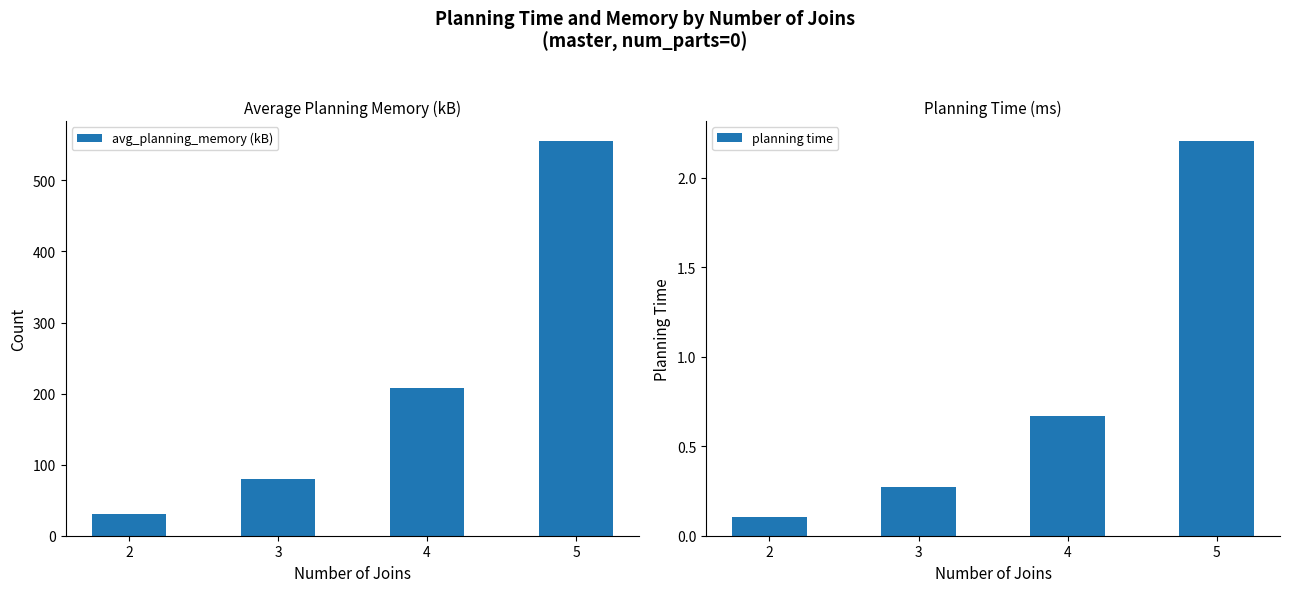

Reading left to right, transcribe all the data shown in this chart.

avg_planning_memory (kB): 2=30.0	3=80.0	4=208.0	5=556.0
planning time: 2=0.1	3=0.3	4=0.7	5=2.2